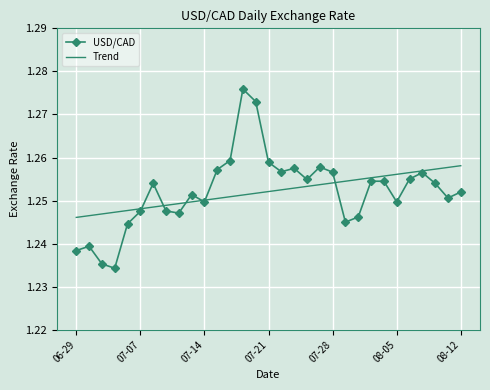

Which series has the widest spread of values?

USD/CAD